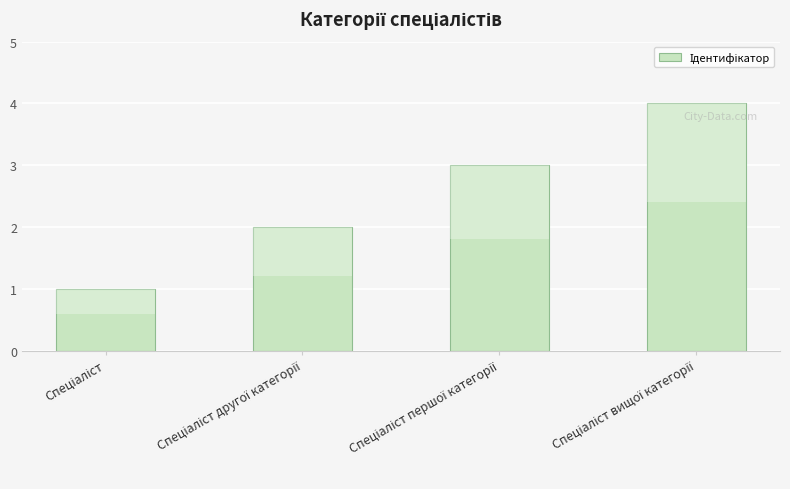

What is the smallest value displayed?

1